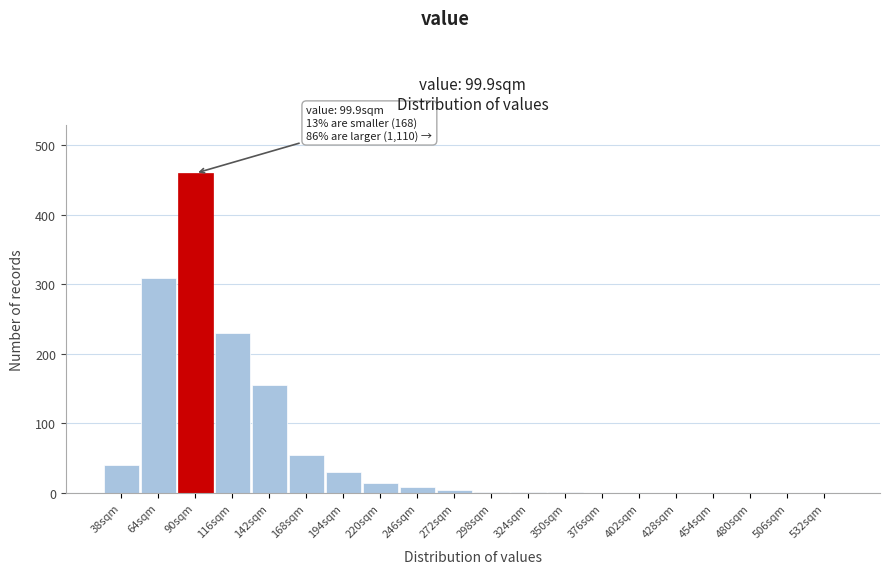

What is the maximum value shown in the chart?

460